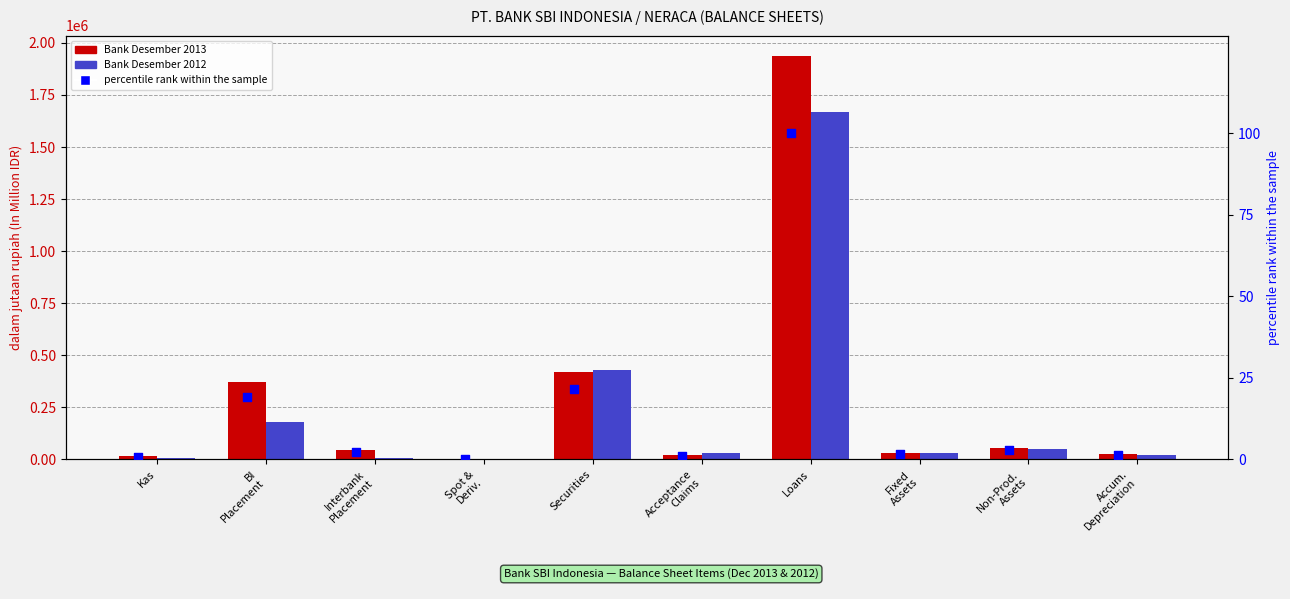

Which series reaches the minimum Y coordinate?

percentile rank within the sample